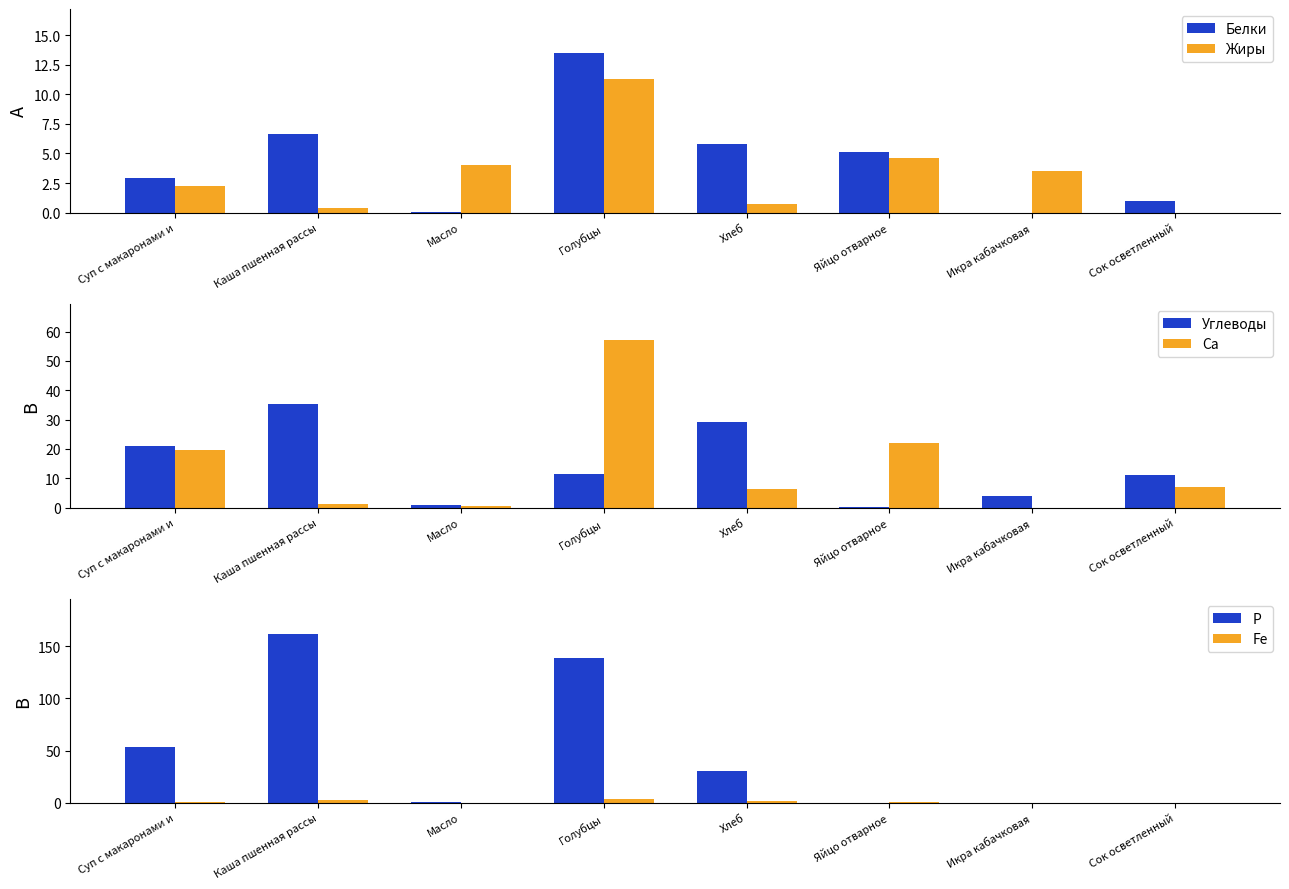

What are all the series names shown in the legend?

Белки, Жиры, Углеводы, Са, Р, Fe